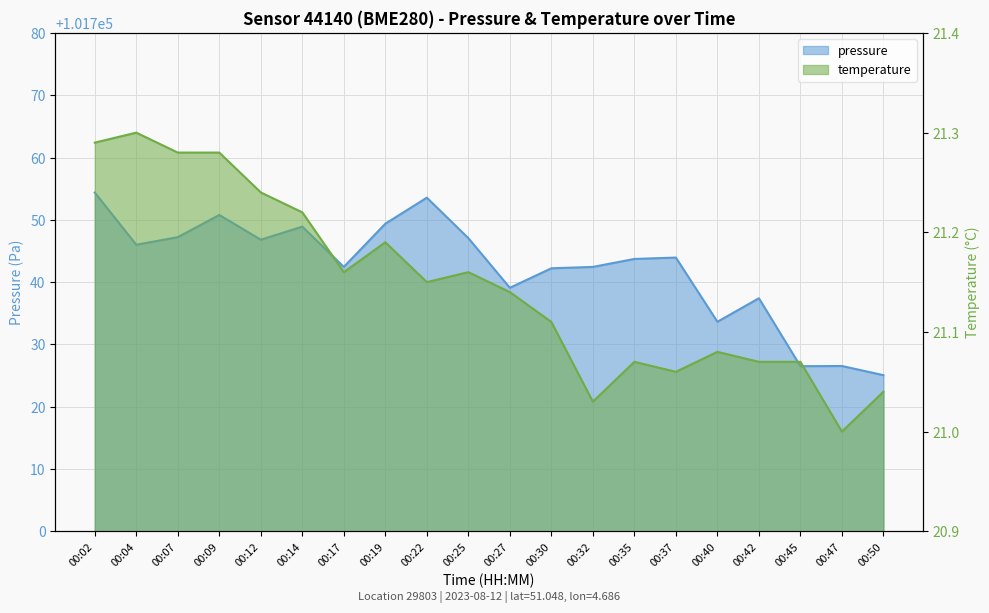

Count the number of categories in the chart.

20